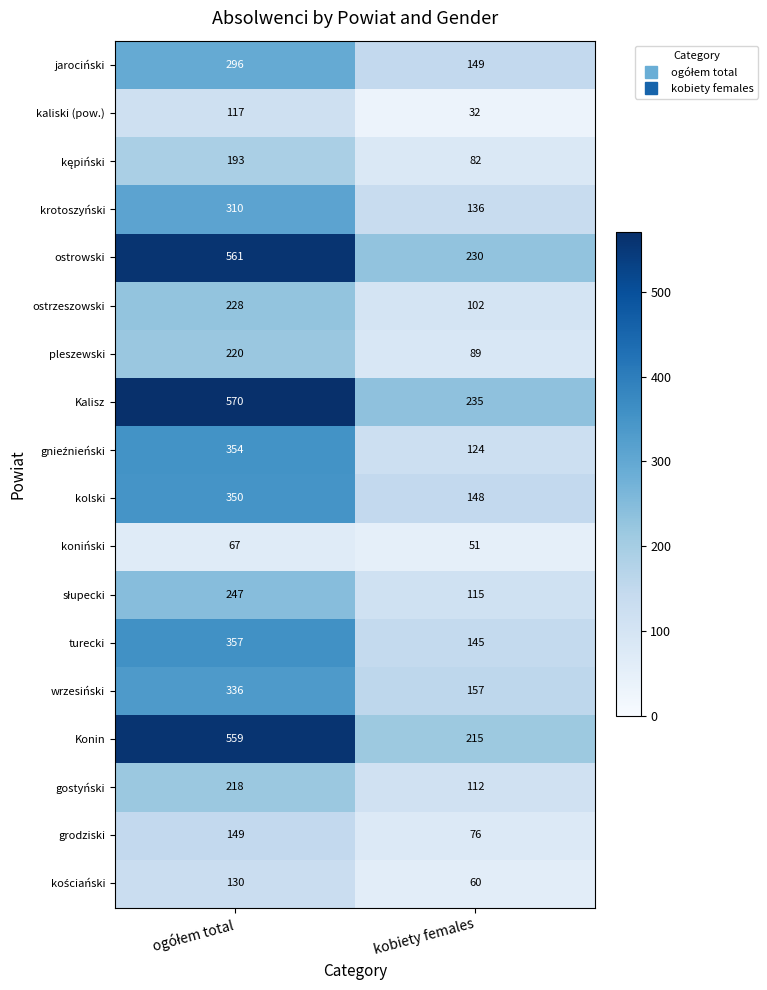

How many distinct data groups are displayed?

18